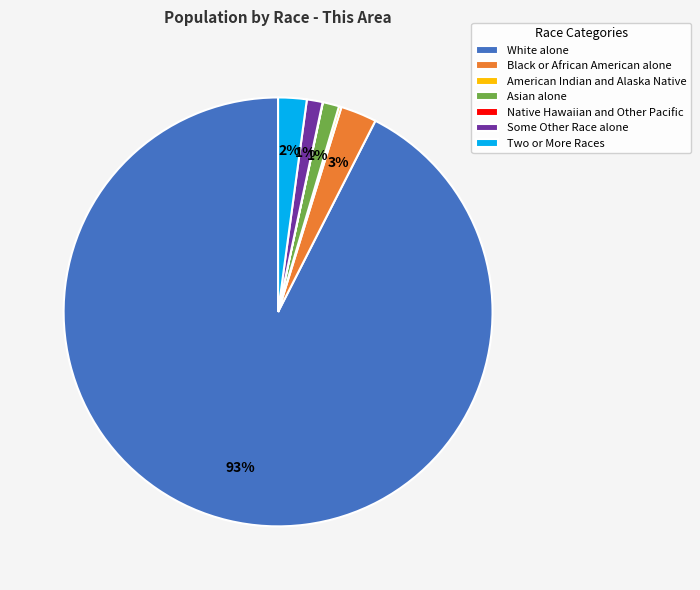

To the nearest percent, what is the combined percentage of White alone and Asian alone?

94%